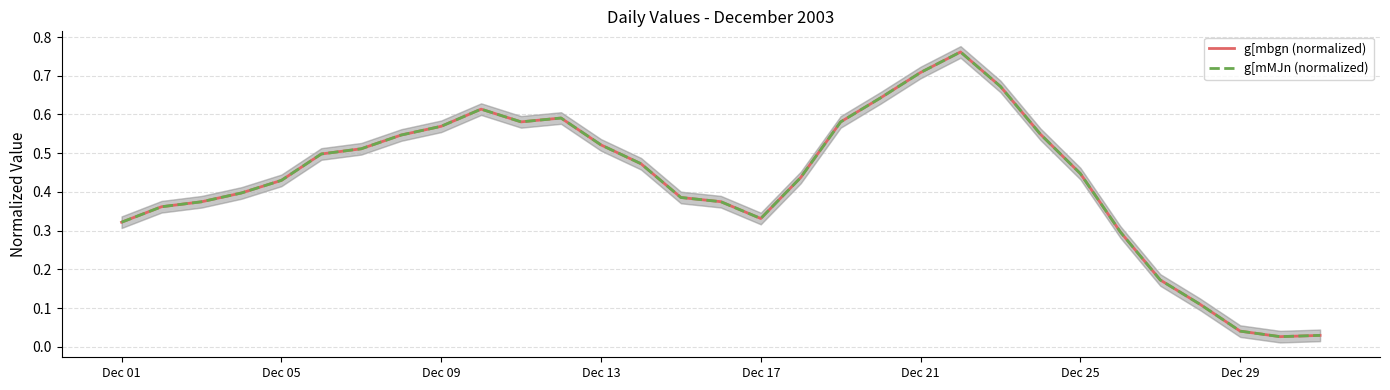

Reading left to right, transcribe all the data shown in this chart.

g[mbgn (normalized): 0.3	0.4	0.4	0.4	0.4	0.5	0.5	0.5	0.6	0.6	0.6	0.6	0.5	0.5	0.4	0.4	0.3	0.4	0.6	0.6	0.7	0.8	0.7	0.5	0.4	0.3	0.2	0.1	0.0	0.0	0.0
g[mMJn (normalized): 0.3	0.4	0.4	0.4	0.4	0.5	0.5	0.5	0.6	0.6	0.6	0.6	0.5	0.5	0.4	0.4	0.3	0.4	0.6	0.6	0.7	0.8	0.7	0.5	0.4	0.3	0.2	0.1	0.0	0.0	0.0